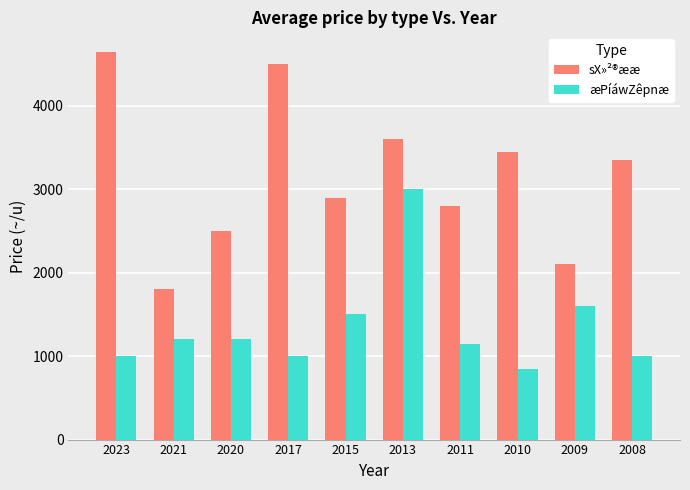

Rank the series by their average value, from highest to lowest.

sX»²®ææ, æPíáwZêpnæ